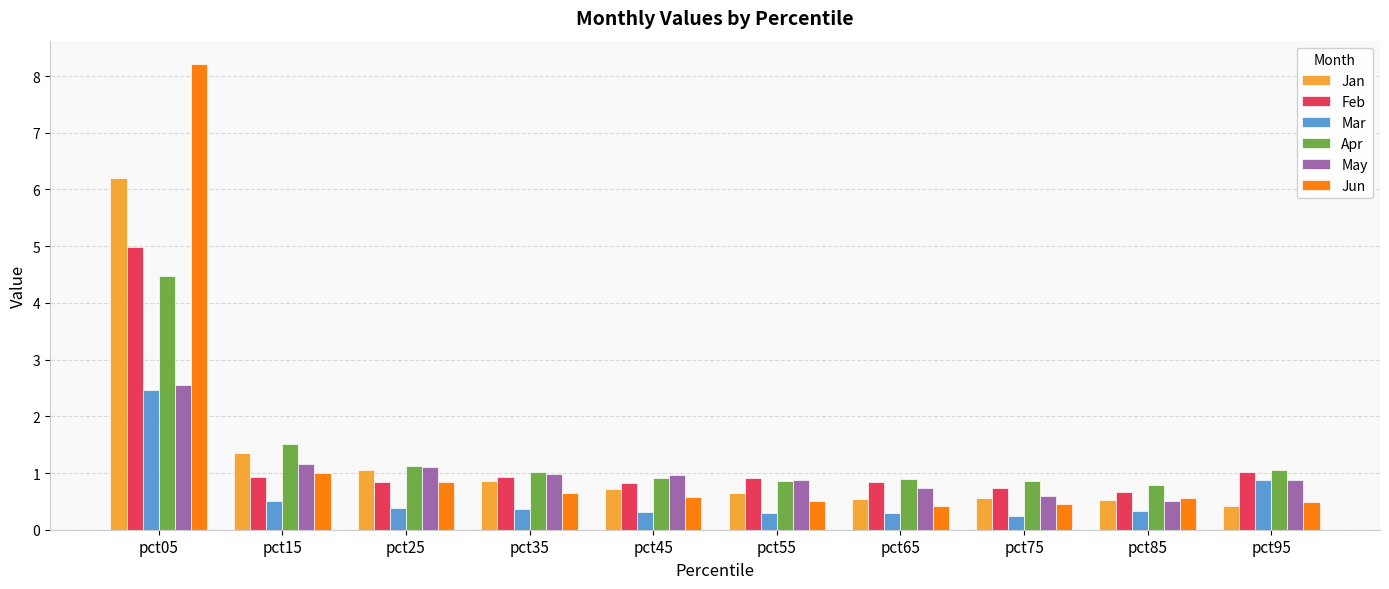

At how many categories does at least one series exceed 2?

1